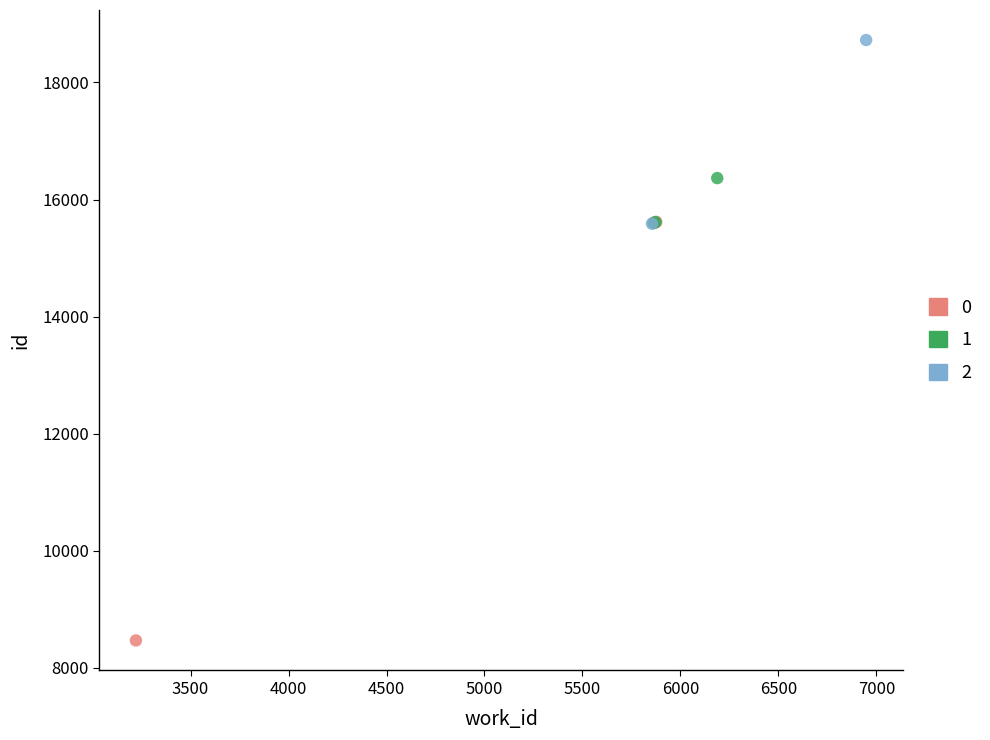

Which series reaches the minimum Y coordinate?

0